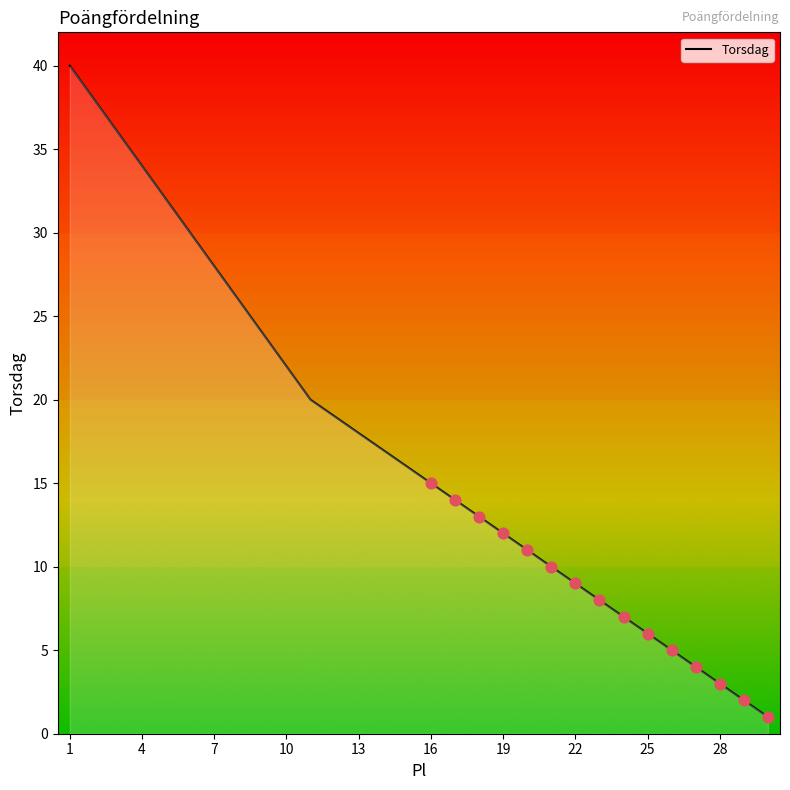

What is the greatest value displayed?

40